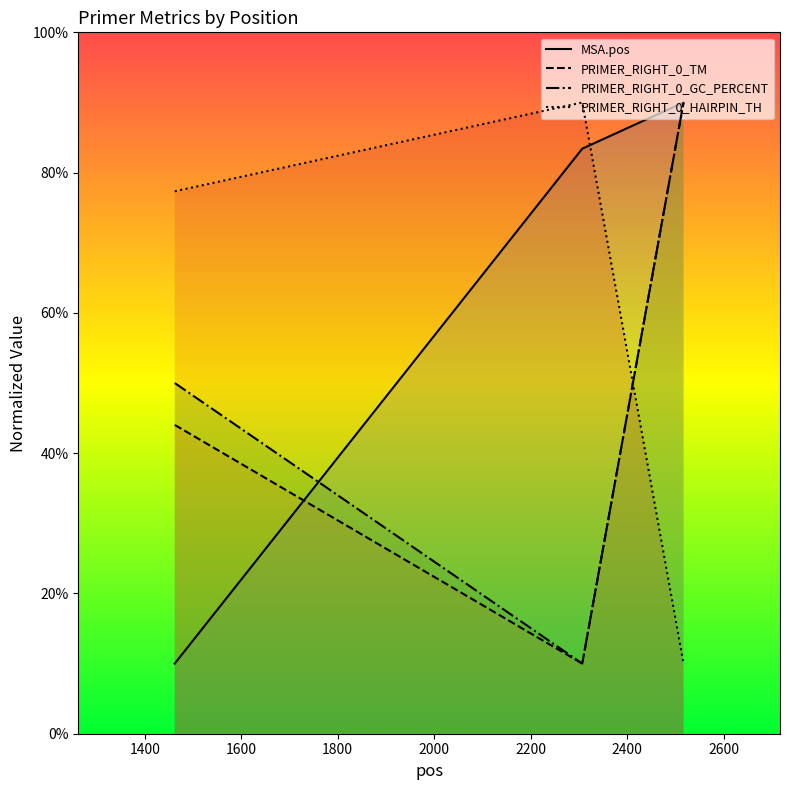

Reading left to right, transcribe all the data shown in this chart.

MSA.pos: 10.0	83.4	90.0
PRIMER_RIGHT_0_TM: 44.0	10.0	90.0
PRIMER_RIGHT_0_GC_PERCENT: 50.0	10.0	90.0
PRIMER_RIGHT_0_HAIRPIN_TH: 77.3	90.0	10.0